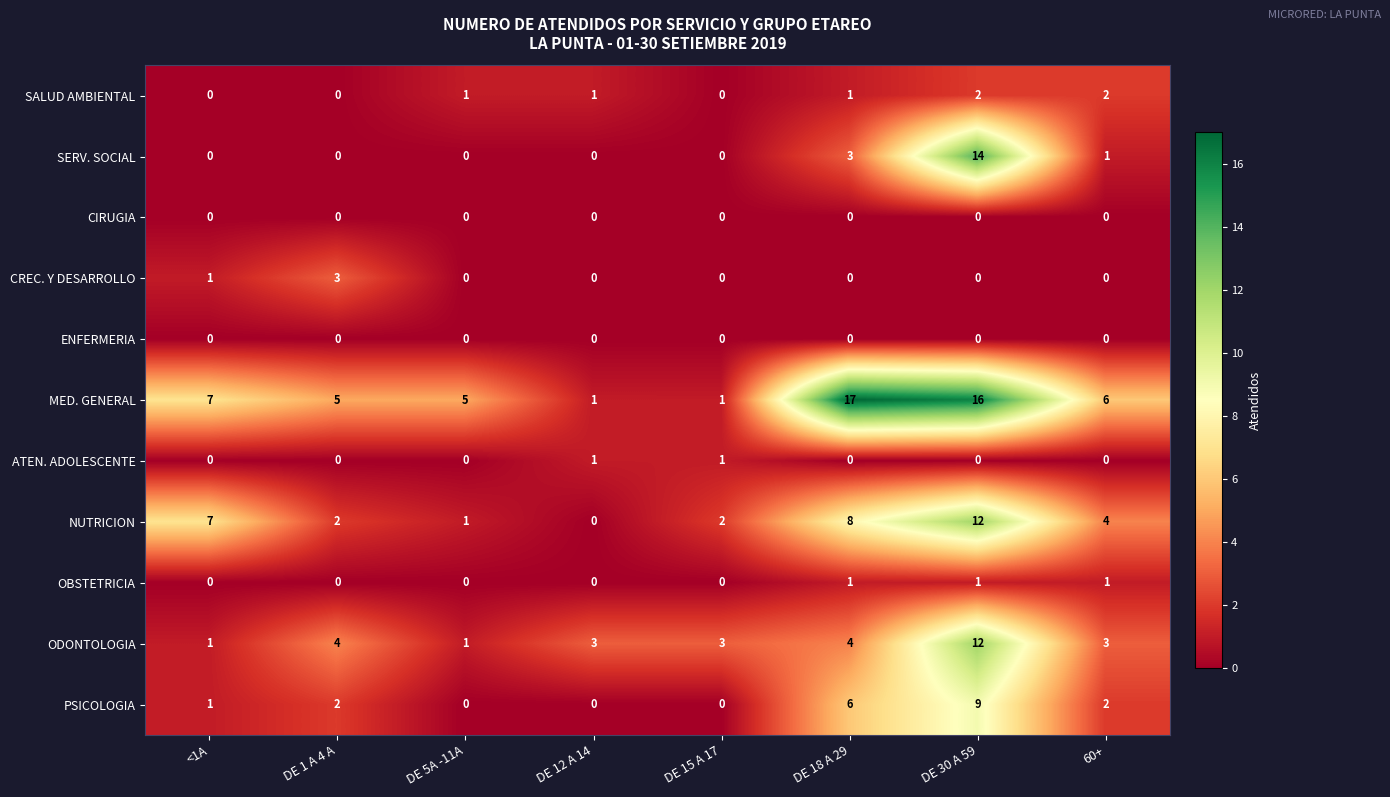

What is the average value of the ODONTOLOGIA series?

4